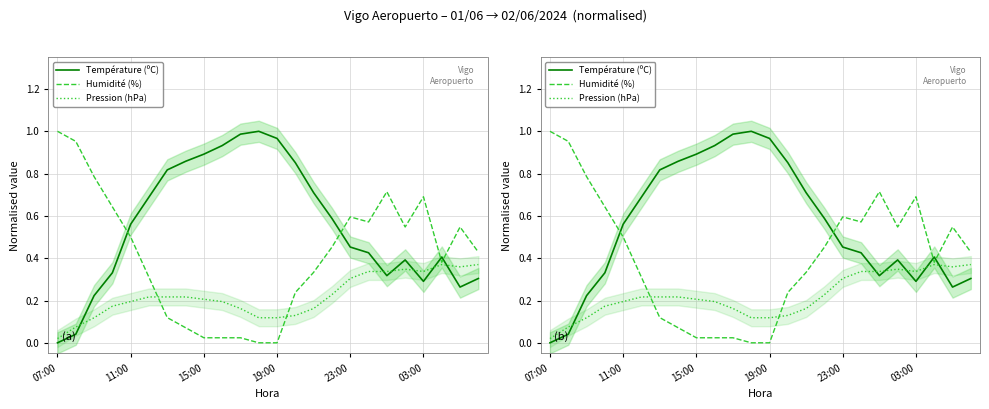

How many lines are shown in the chart?

3